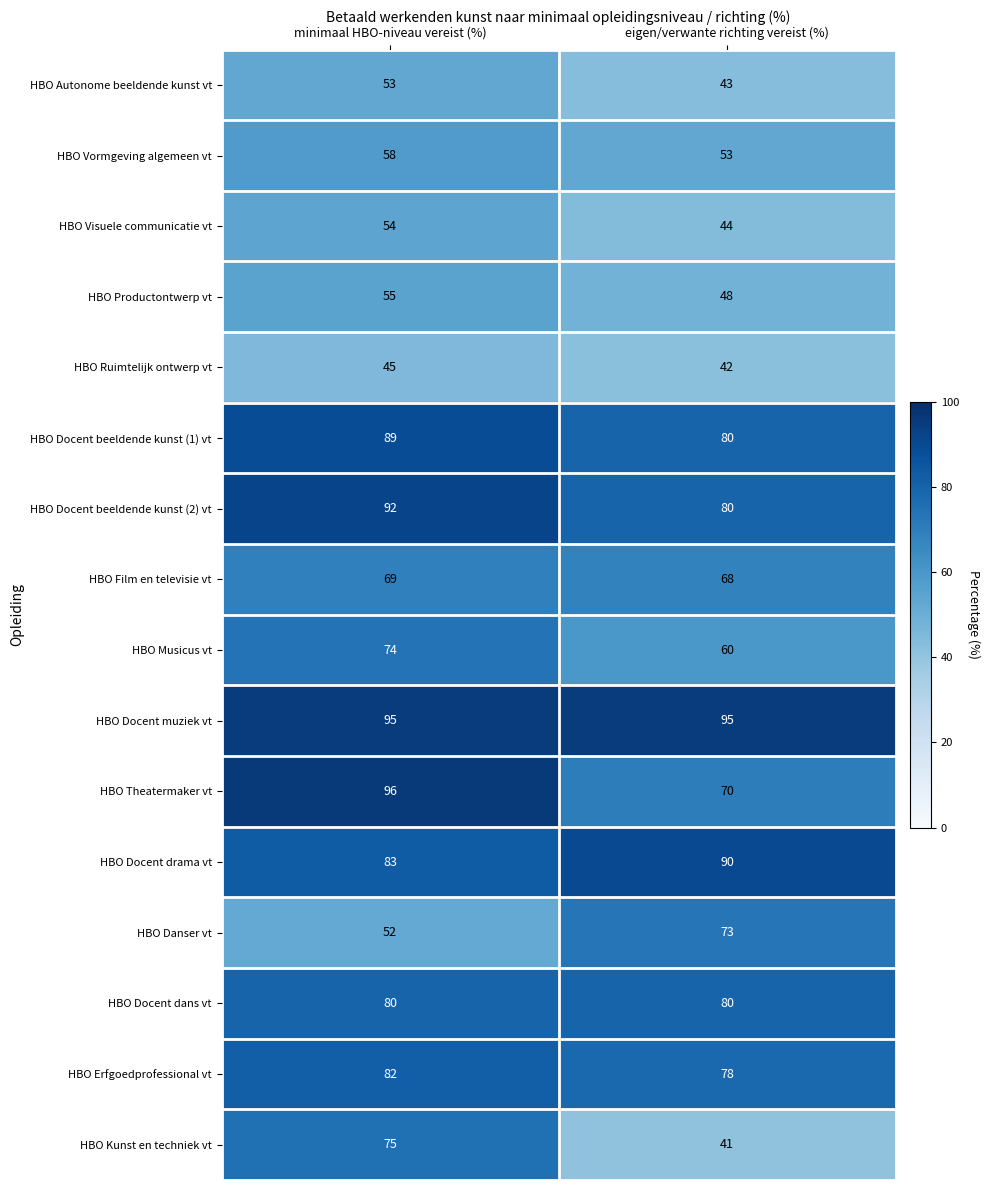

Which category has the highest value across all series?

minimaal HBO-niveau vereist (%)